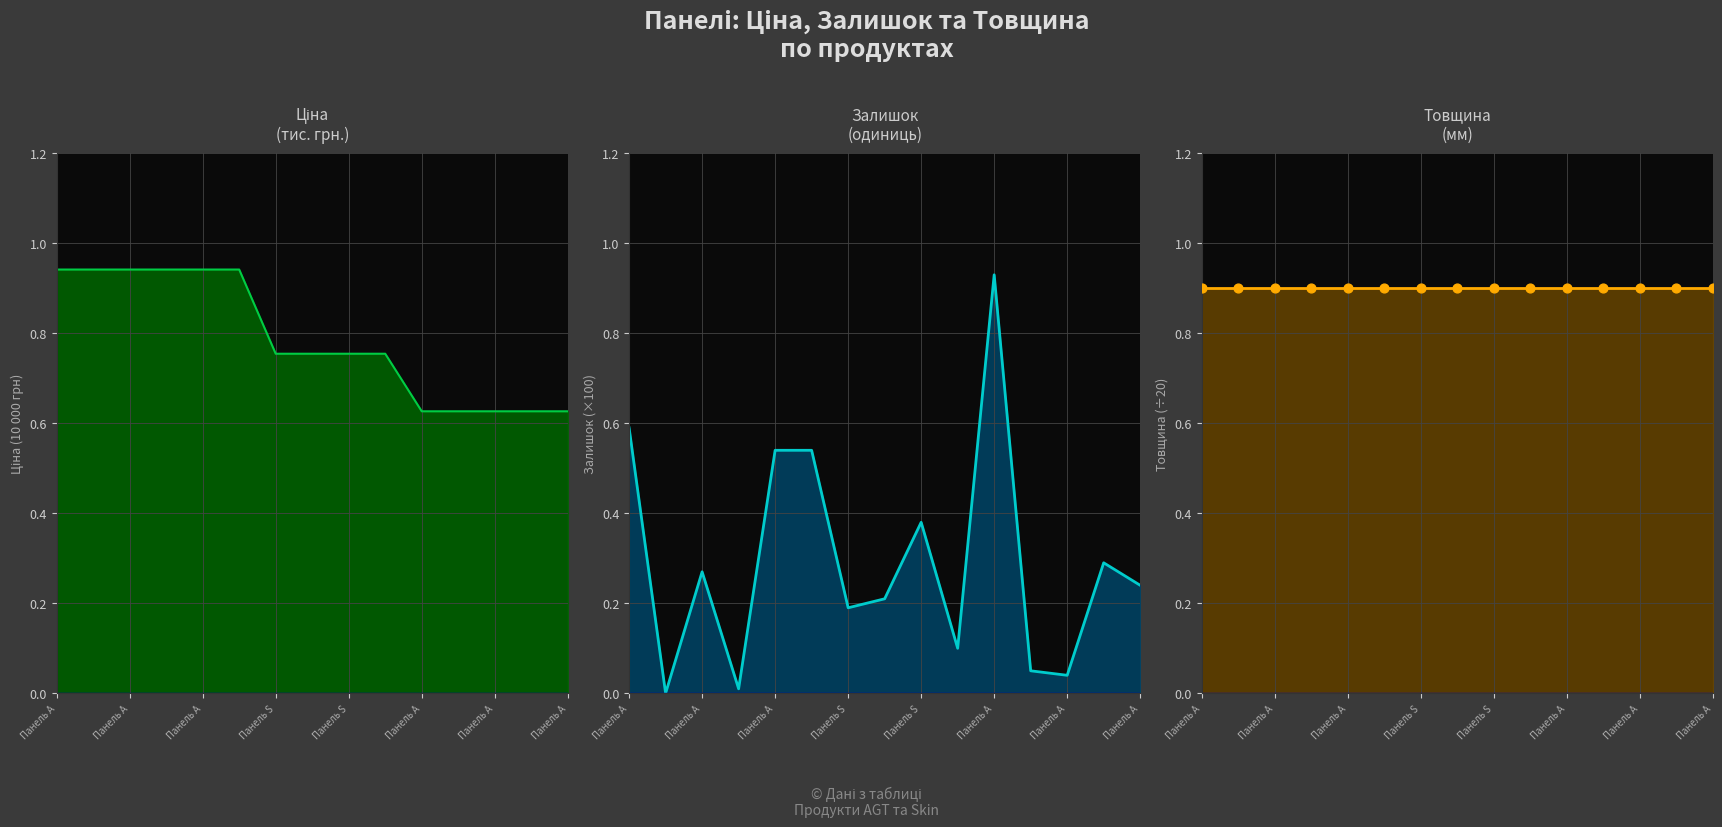

Which series has the largest total across all categories?

Товщина